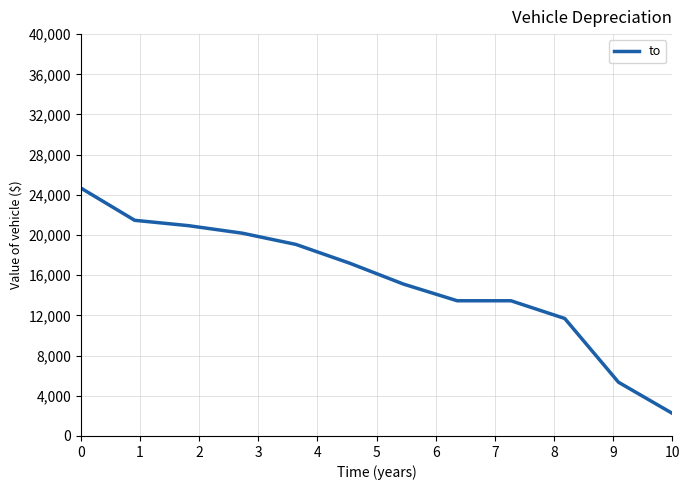

Reading right to left, list all the values displayed in this chart.

2254.0	5348.5	11695.7	13458.5	13458.5	15118.5	17197.0	19066.0	20187.0	20934.2	21467.7	24675.0